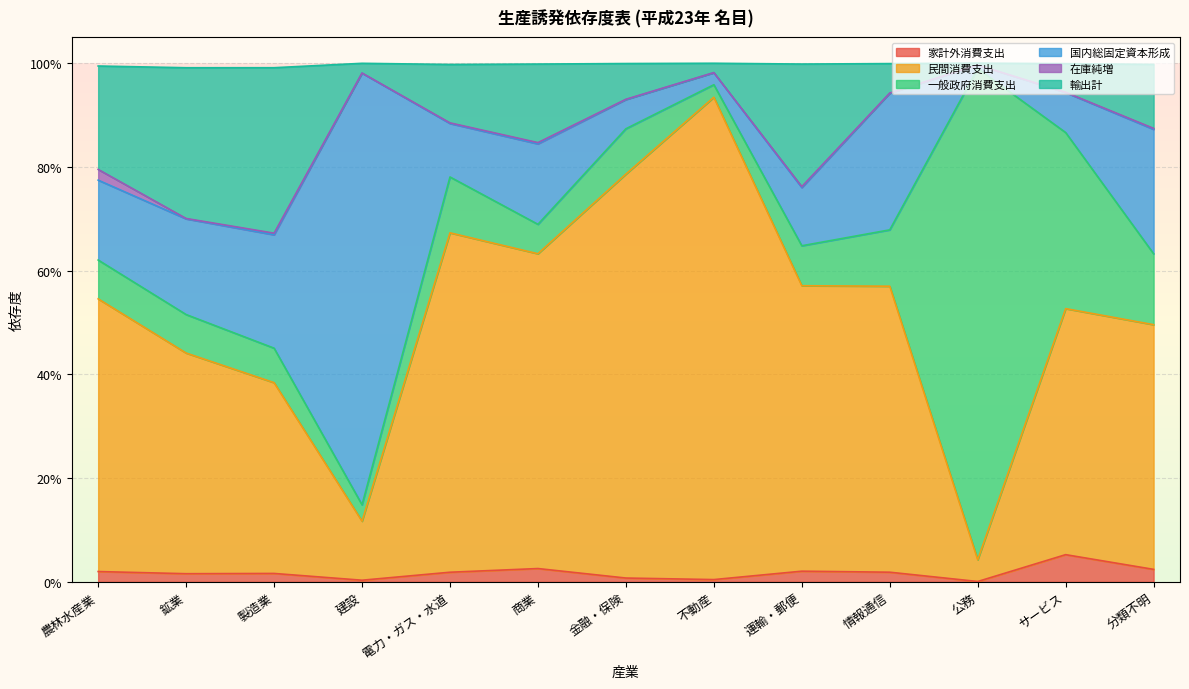

List the labels in order of 民間消費支出 value, smallest first.

公務, 建設, 製造業, 鉱業, 分類不明, サービス, 農林水産業, 情報通信, 運輸・郵便, 商業, 電力・ガス・水道, 金融・保険, 不動産